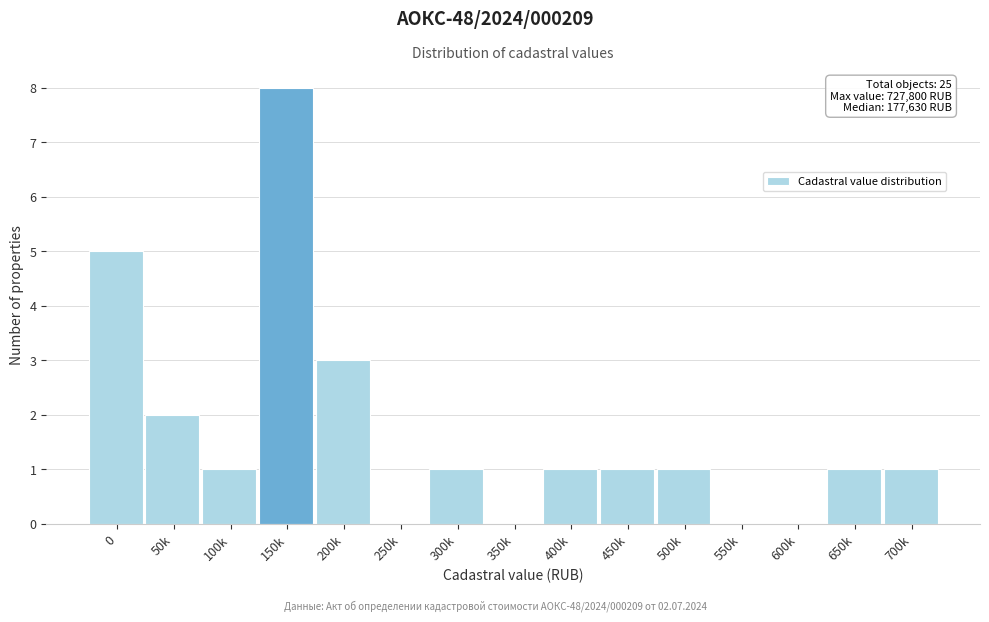

True or false: the data shows 1 at 200k.

False